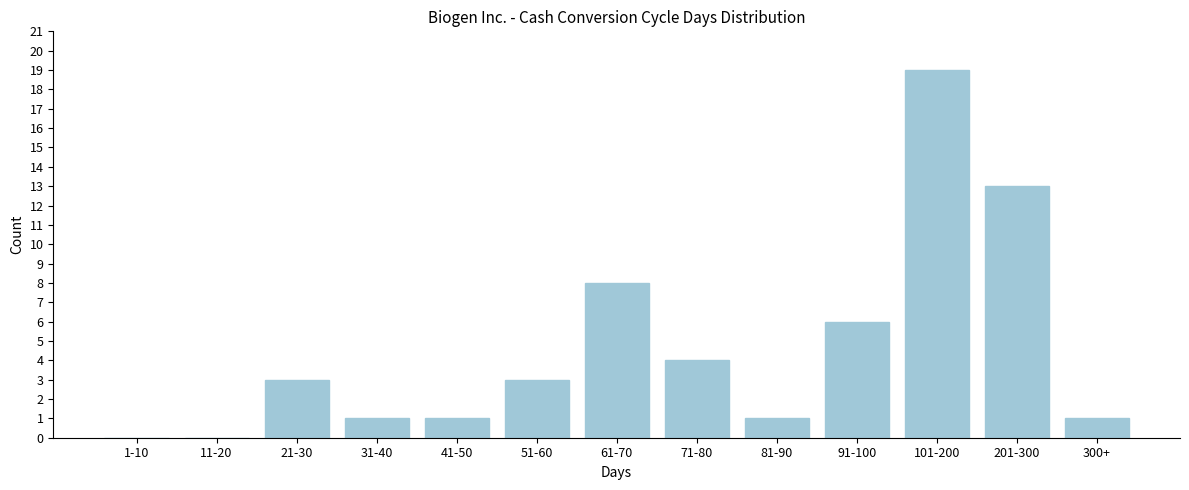

Reading left to right, list all the values displayed in this chart.

1-10=0	11-20=0	21-30=3	31-40=1	41-50=1	51-60=3	61-70=8	71-80=4	81-90=1	91-100=6	101-200=19	201-300=13	300+=1